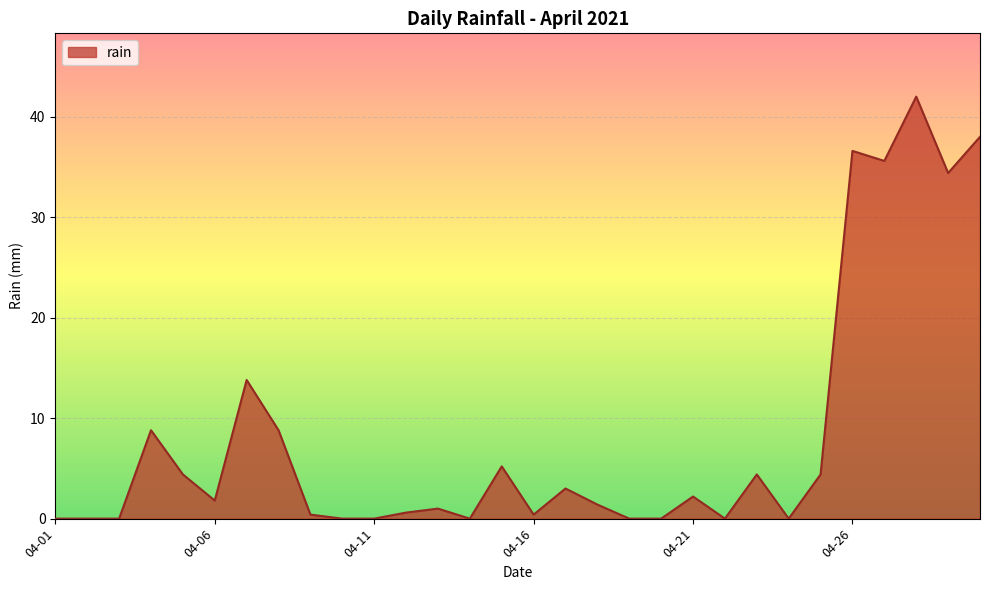

What is the maximum value shown in the chart?

42.0